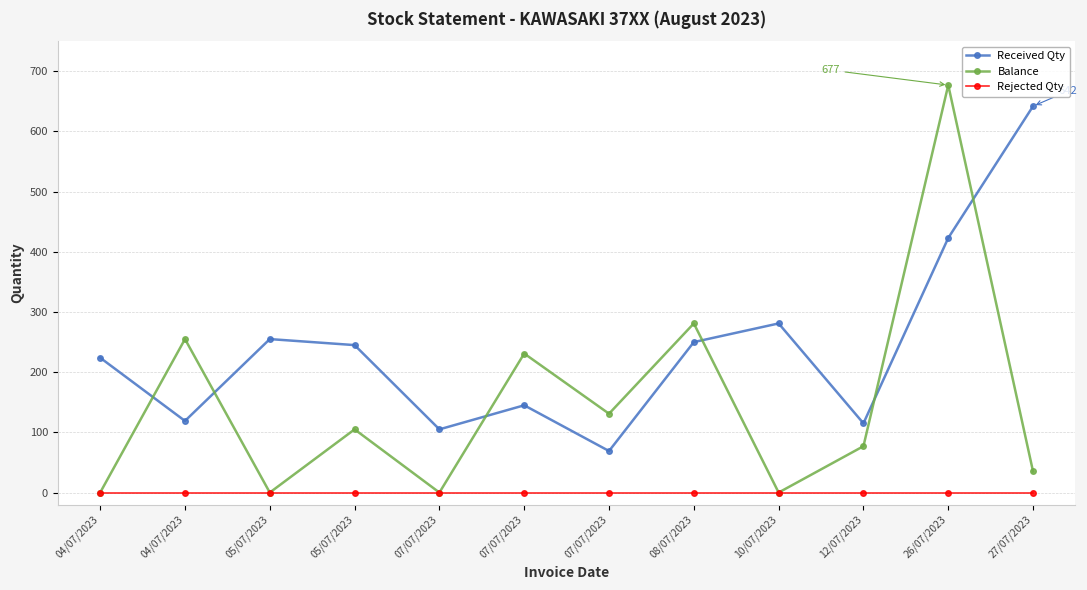

What is the average value of the Balance series?

149